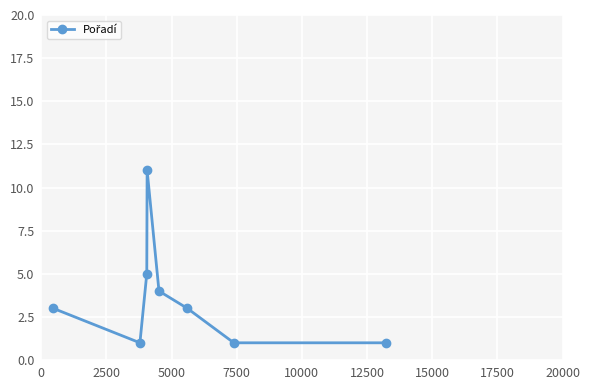

What is the value of the 8th point from the left?

1